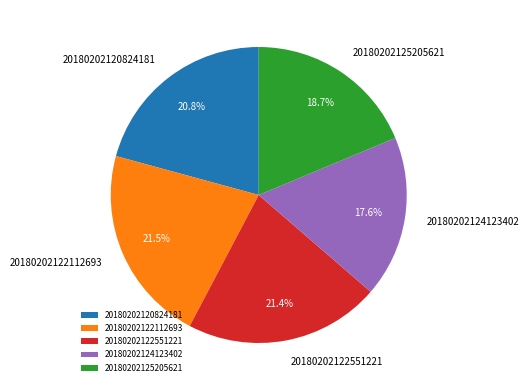

How many slices are in this pie chart?

5